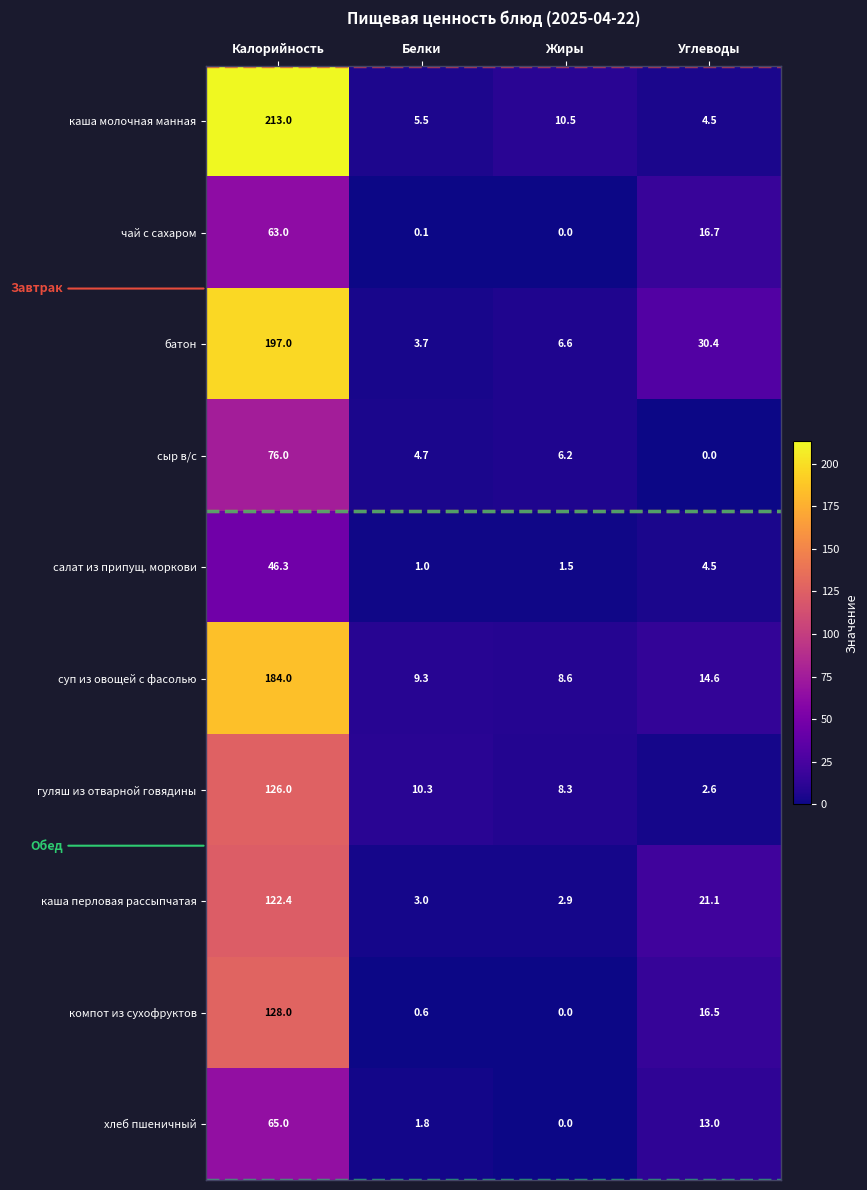

List the series in order of their peak value, lowest first.

салат из припущ. моркови, чай с сахаром, хлеб пшеничный, сыр в/с, каша перловая рассыпчатая, гуляш из отварной говядины, компот из сухофруктов, суп из овощей с фасолью, батон, каша молочная манная